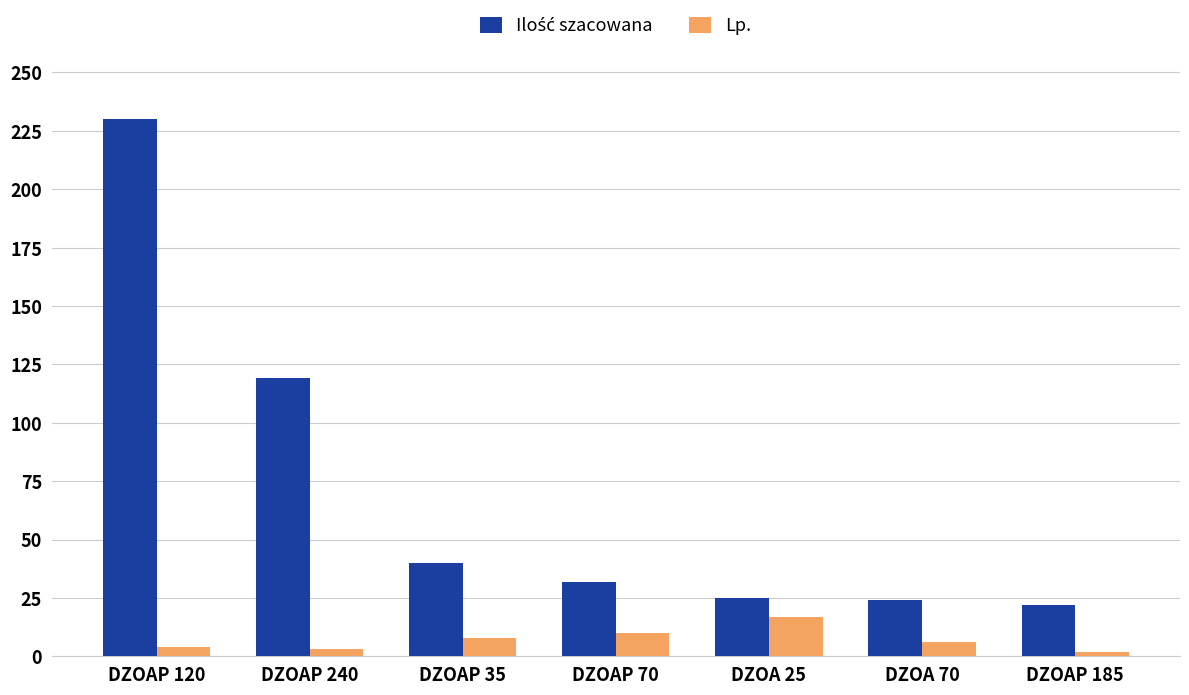

What is the total value across all series at DZOAP 120?

234